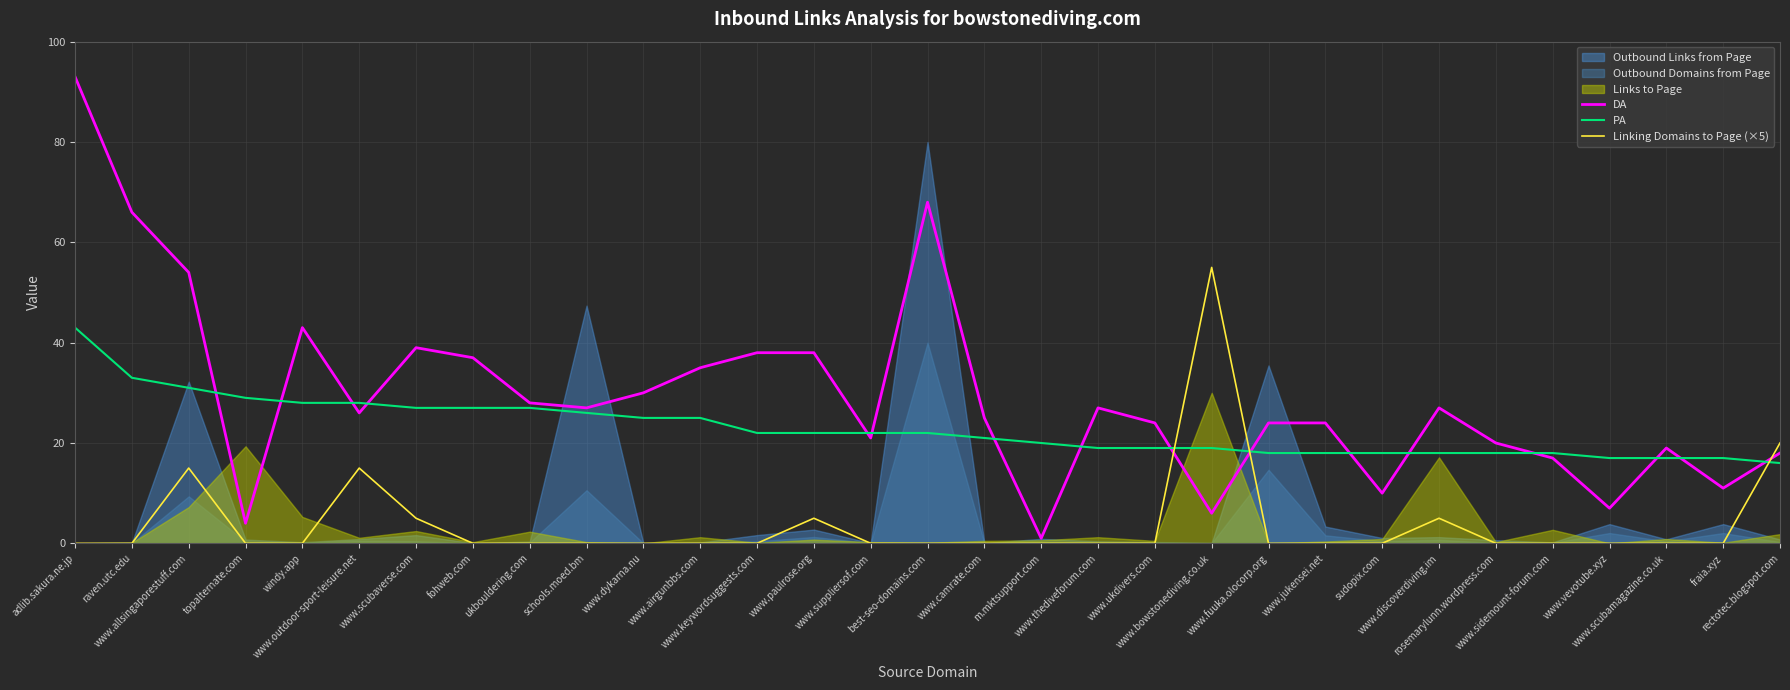

Which category has the highest value in the Linking Domains to Page (×5) series?

www.bowstonediving.co.uk